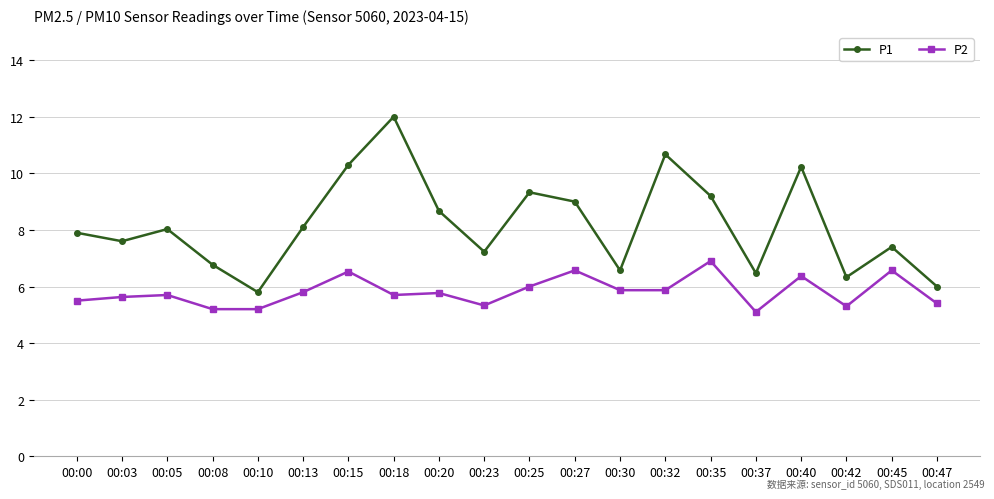

At which category is the sum across all series the highest?

00:18